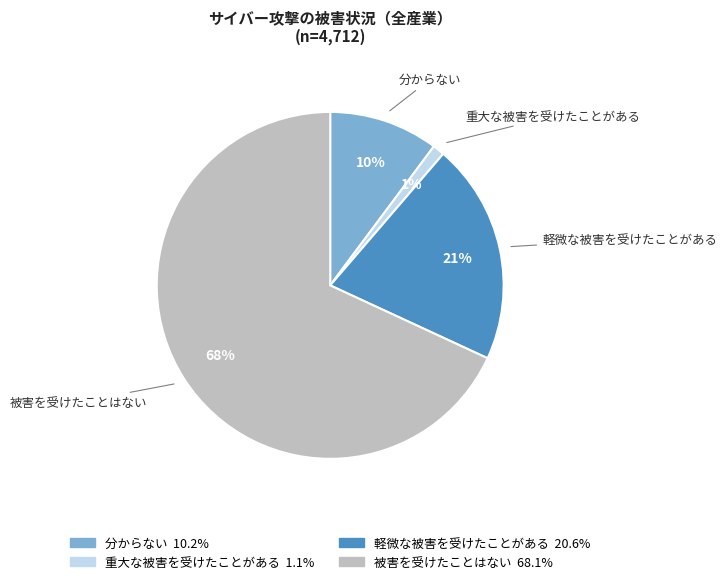

To the nearest percent, what percentage of the pie is 被害を受けたことはない?

68%